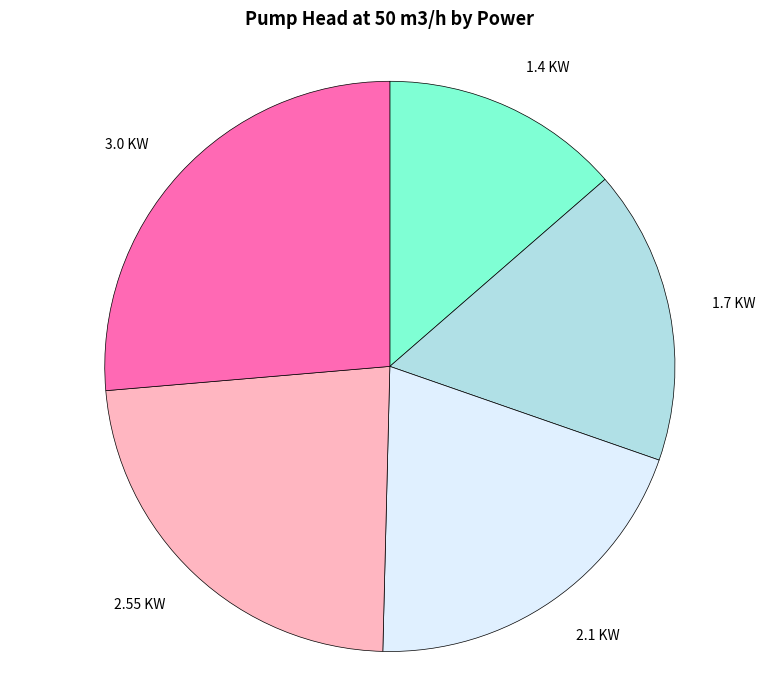

Does 1.4 KW represent more than half of the total?

No